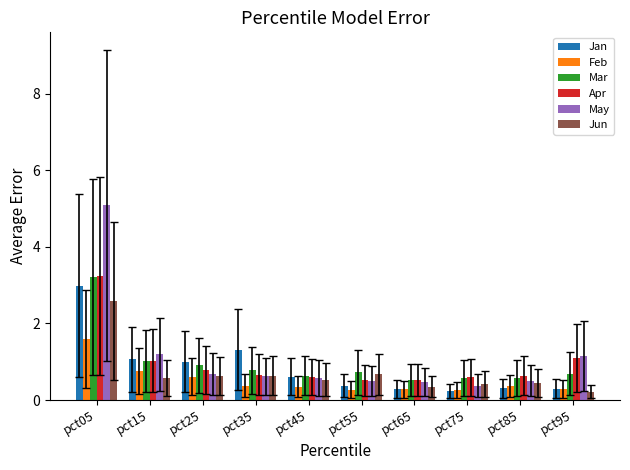

What value does the Mar series have at pct35?

0.8